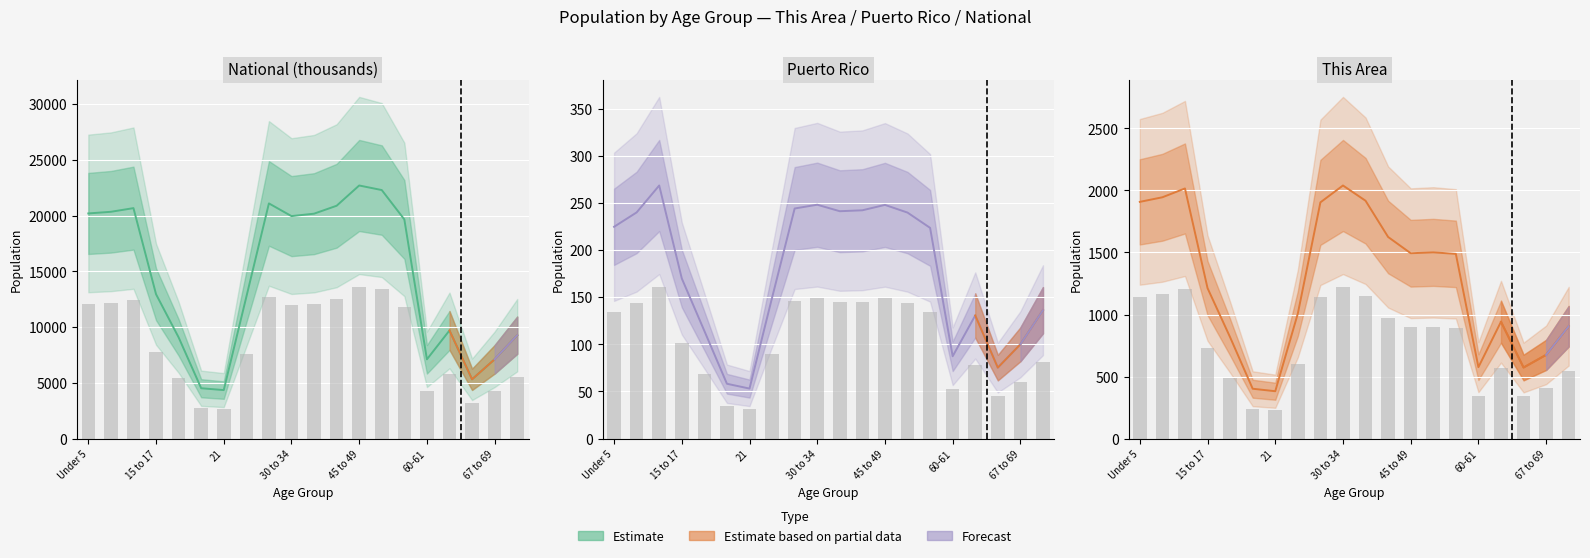

What is the change in value from 15 to 16?

+366